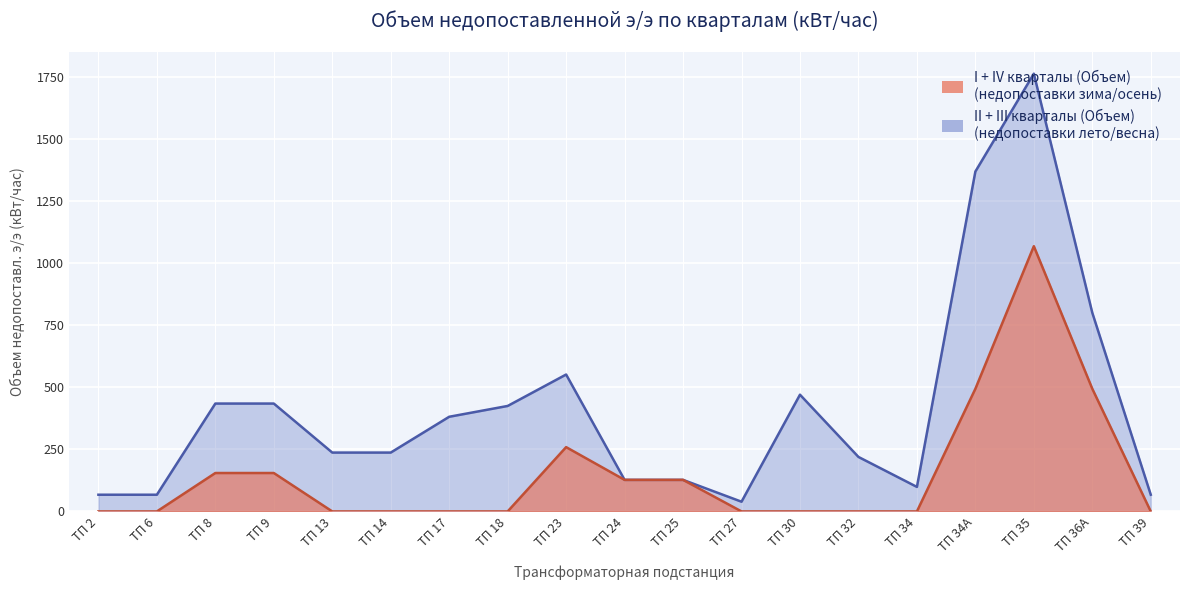

True or false: I квартал (Объем) has a value of -104.3 at ТП 6.

False